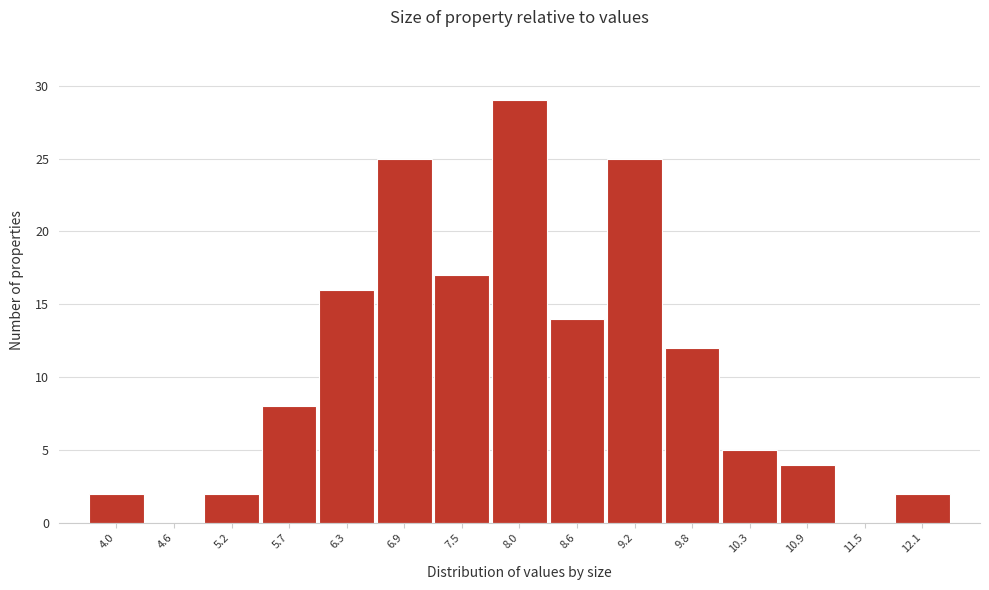

Reading left to right, extract all data points from this chart.

4.0=2	4.6=0	5.2=2	5.7=8	6.3=16	6.9=25	7.5=17	8.0=29	8.6=14	9.2=25	9.8=12	10.3=5	10.9=4	11.5=0	12.1=2